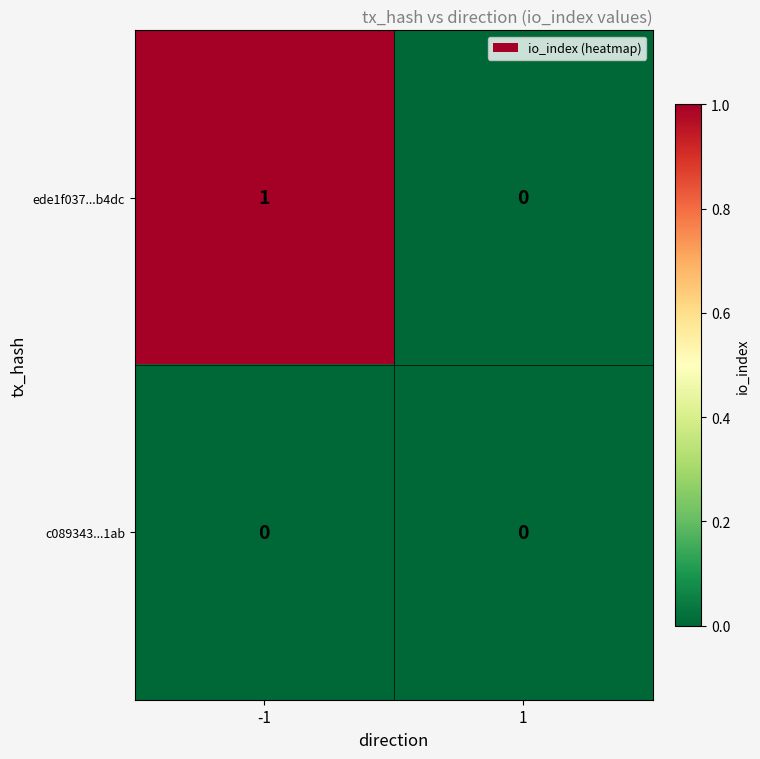

Reading left to right, what are all the values shown in this chart?

ede1f037...b4dc: -1=1	1=0
c089343...1ab: -1=0	1=0